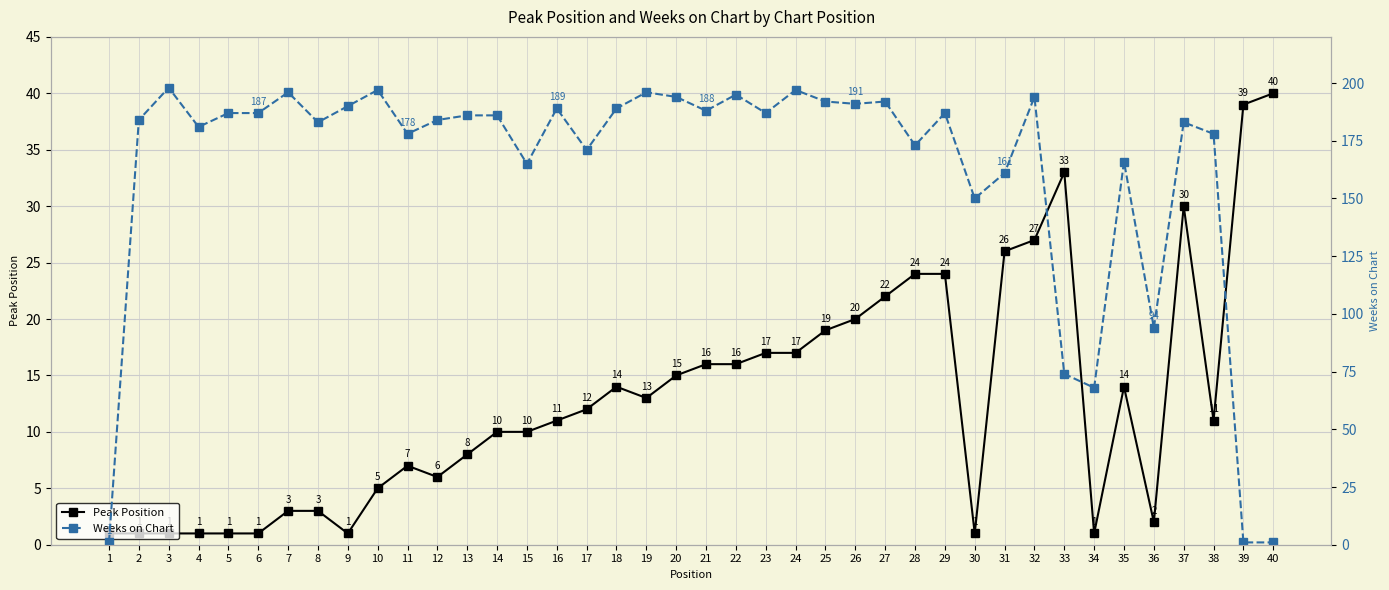

Is it true that Peak Position equals 11 at 38?

True